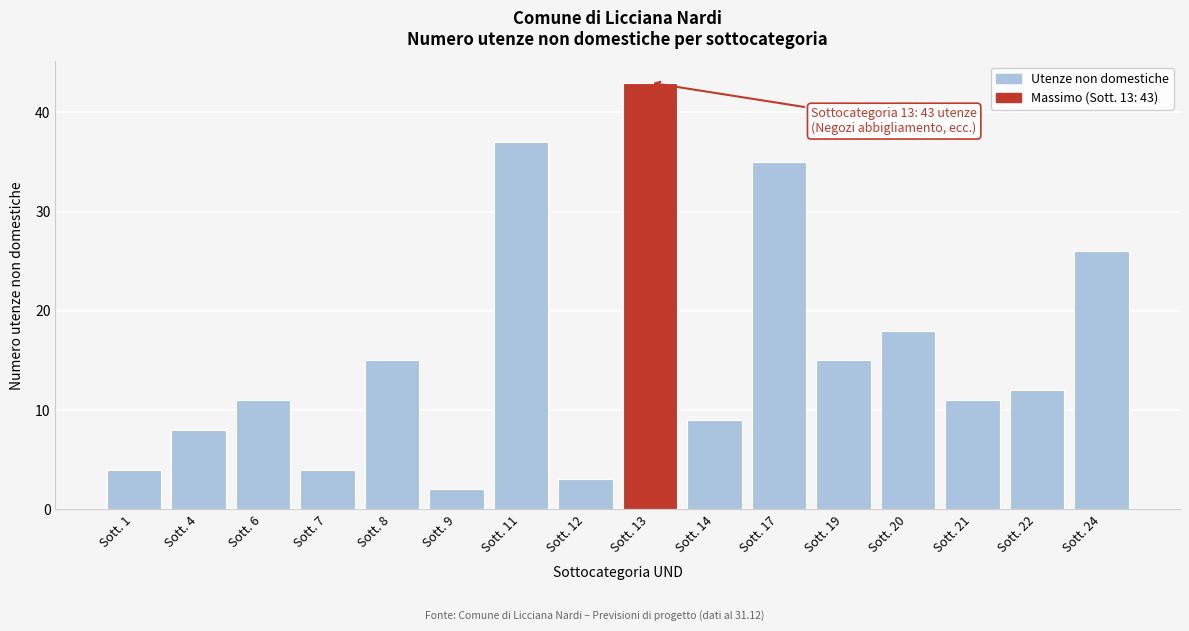

Reading left to right, list all the values displayed in this chart.

4	8	11	4	15	2	37	3	43	9	35	15	18	11	12	26